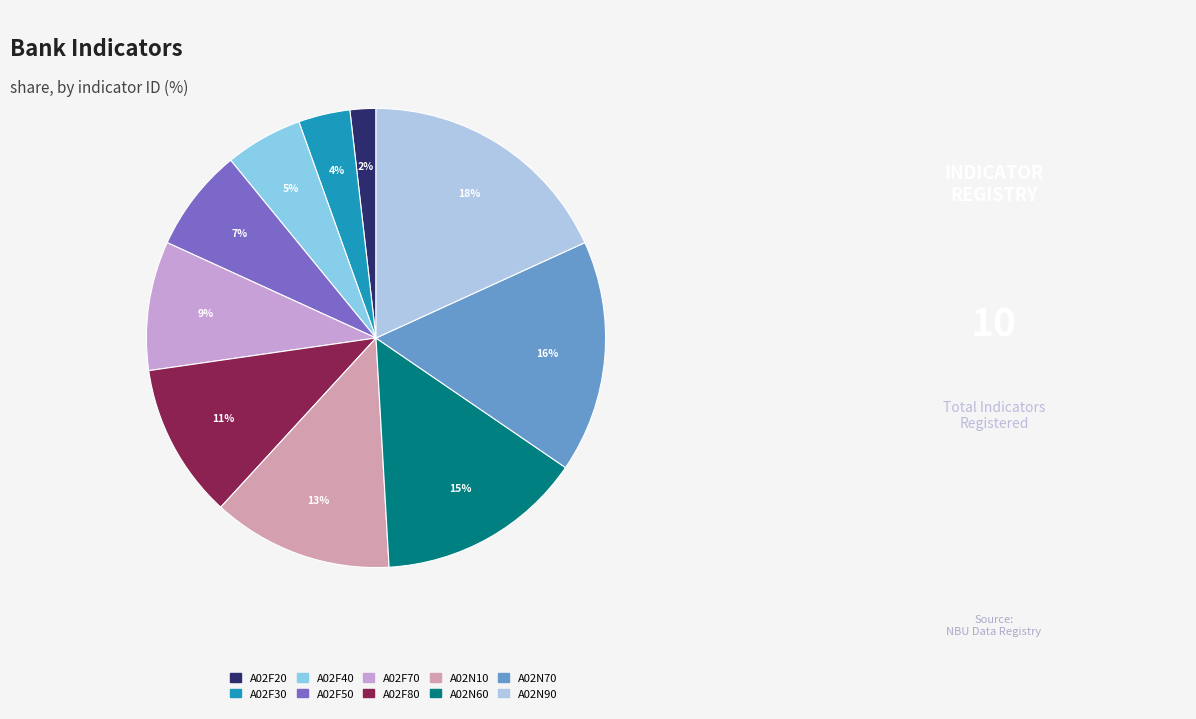

Which category has the biggest portion of the pie?

A02N90